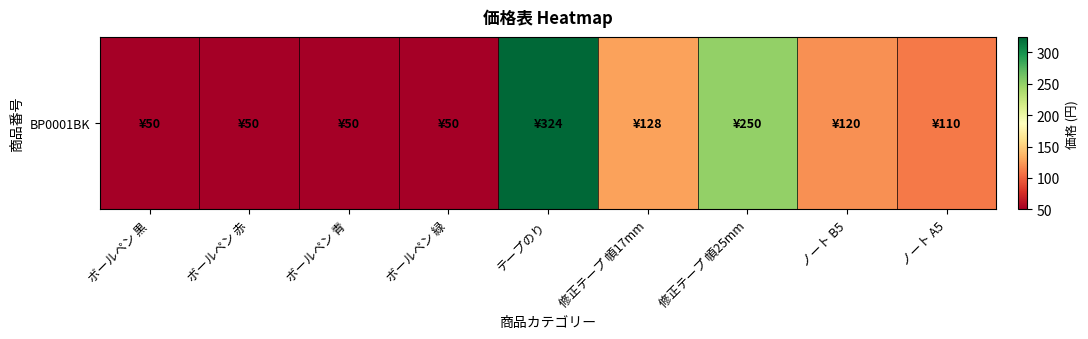

The value at ノート B5 is 120. True or false?

True